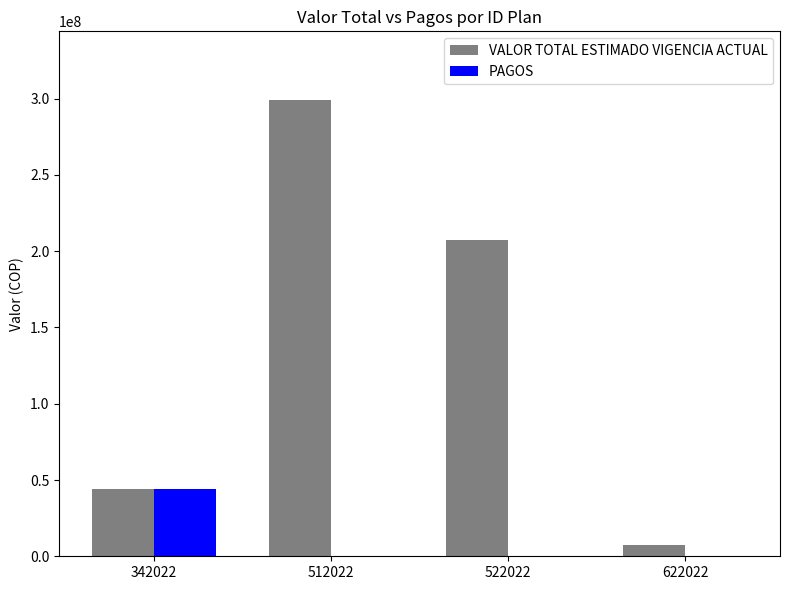

The value of PAGOS at 512022 is 0. True or false?

True